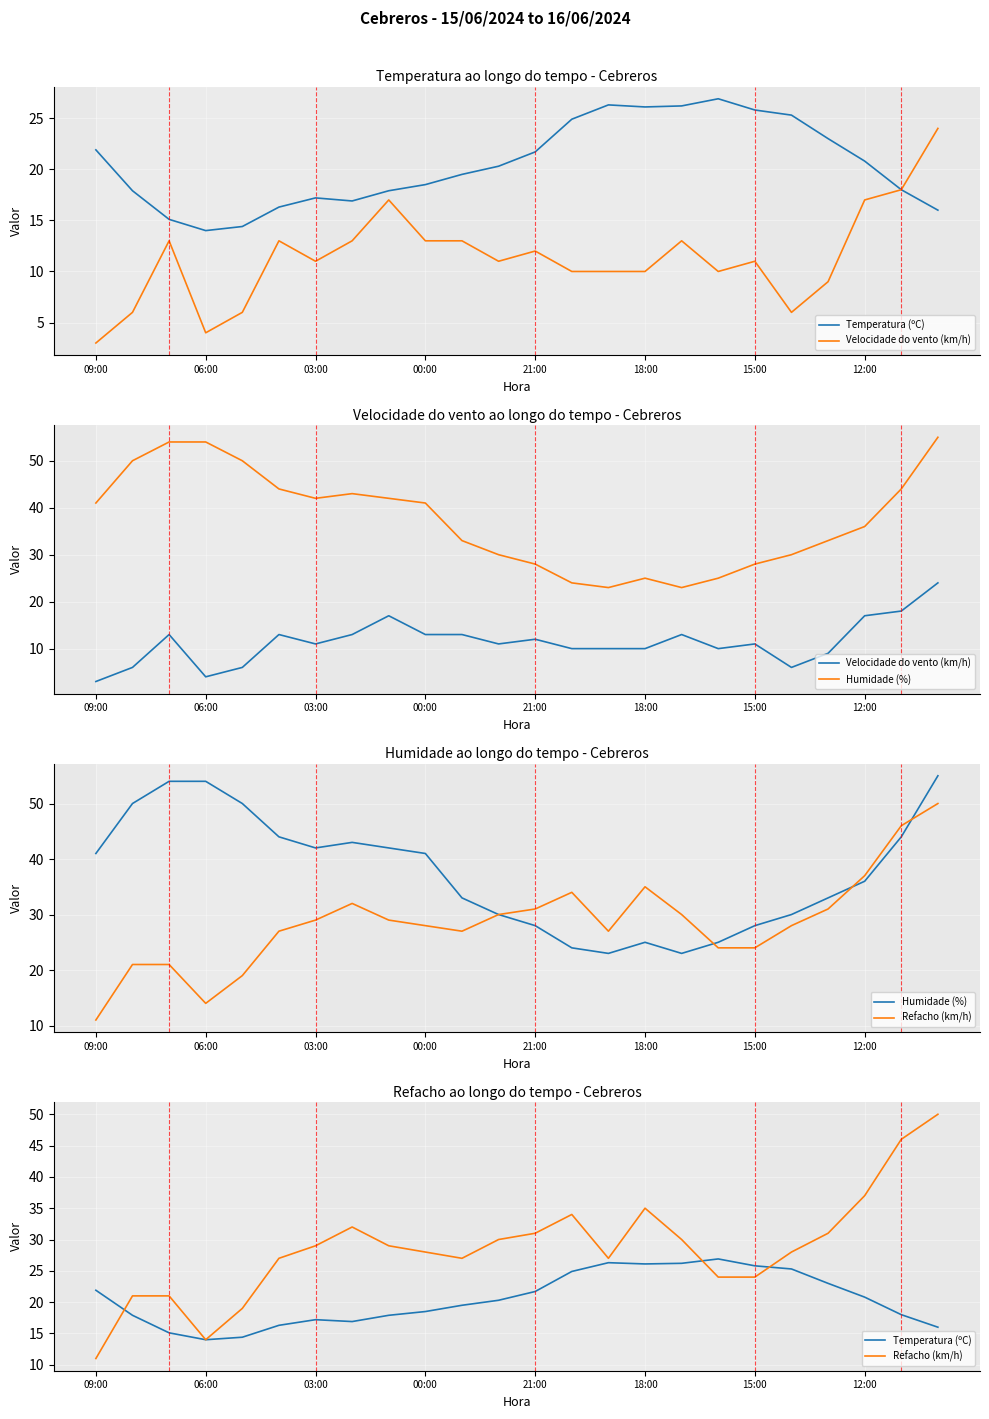

How many series are shown in this chart?

4